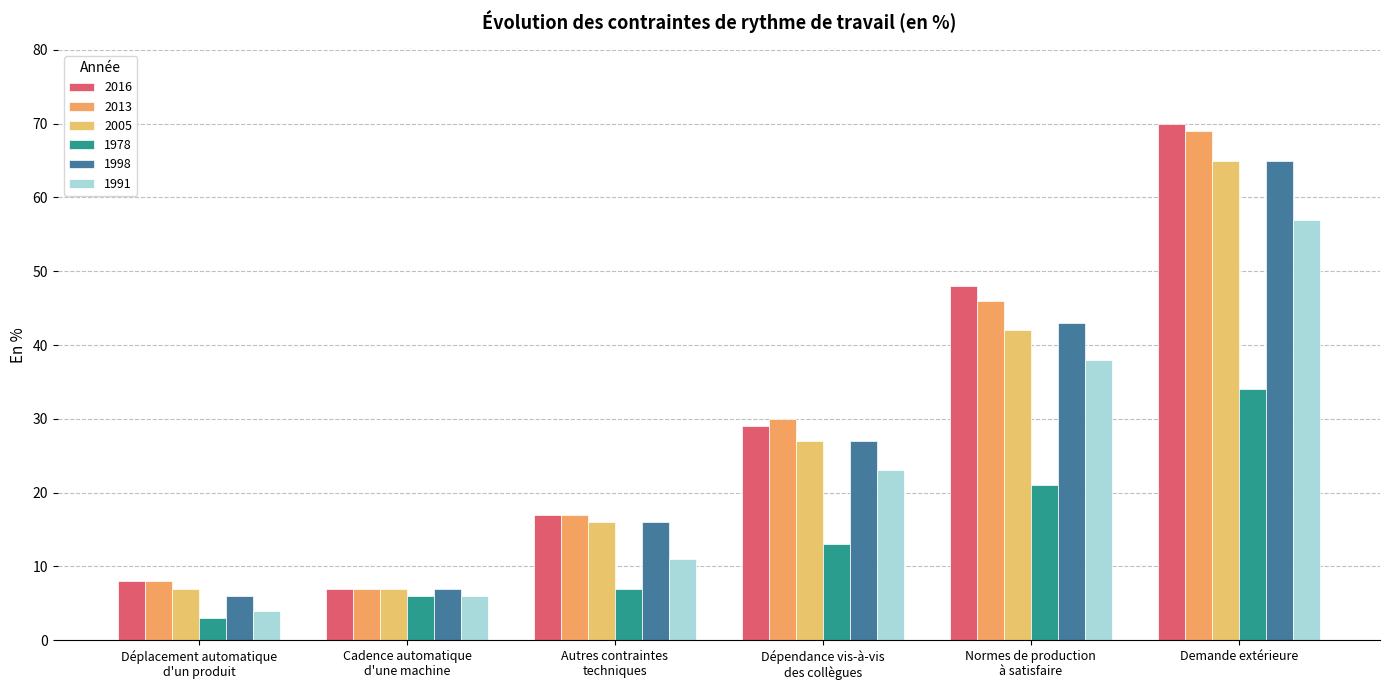

Reading left to right, list all the values displayed in this chart.

2016: 8	7	17	29	48	70
2013: 8	7	17	30	46	69
2005: 7	7	16	27	42	65
1978: 3	6	7	13	21	34
1998: 6	7	16	27	43	65
1991: 4	6	11	23	38	57